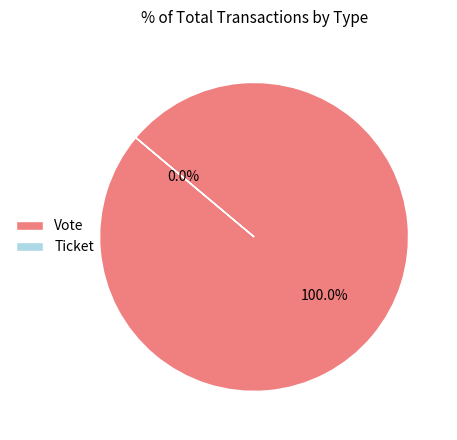

To the nearest percent, what is the combined percentage of Ticket and Vote?

100%